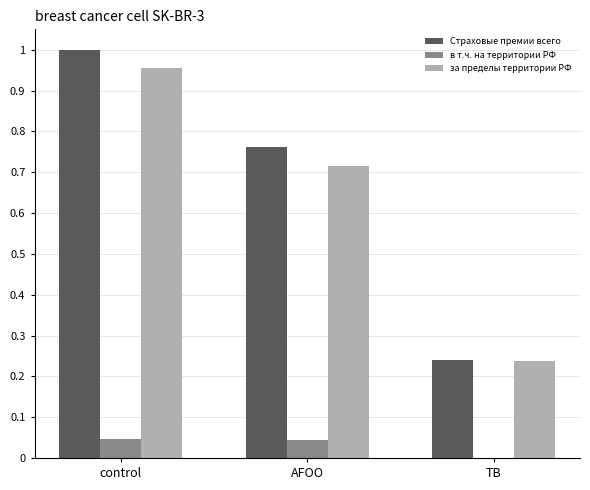

Which series changed the most between control and TB?

Страховые премии всего